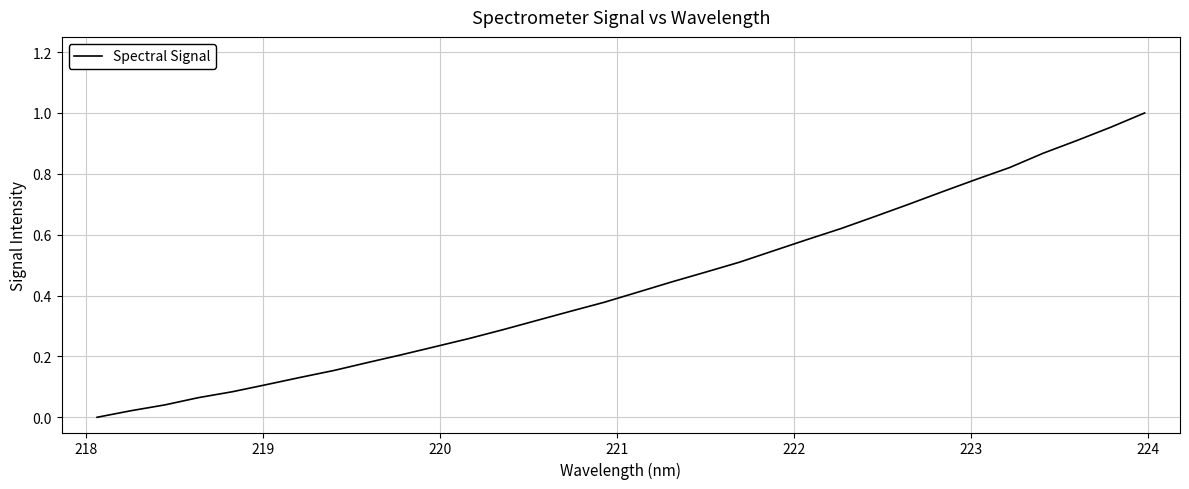

True or false: there are more than 0 points higher than both neighbors.

False